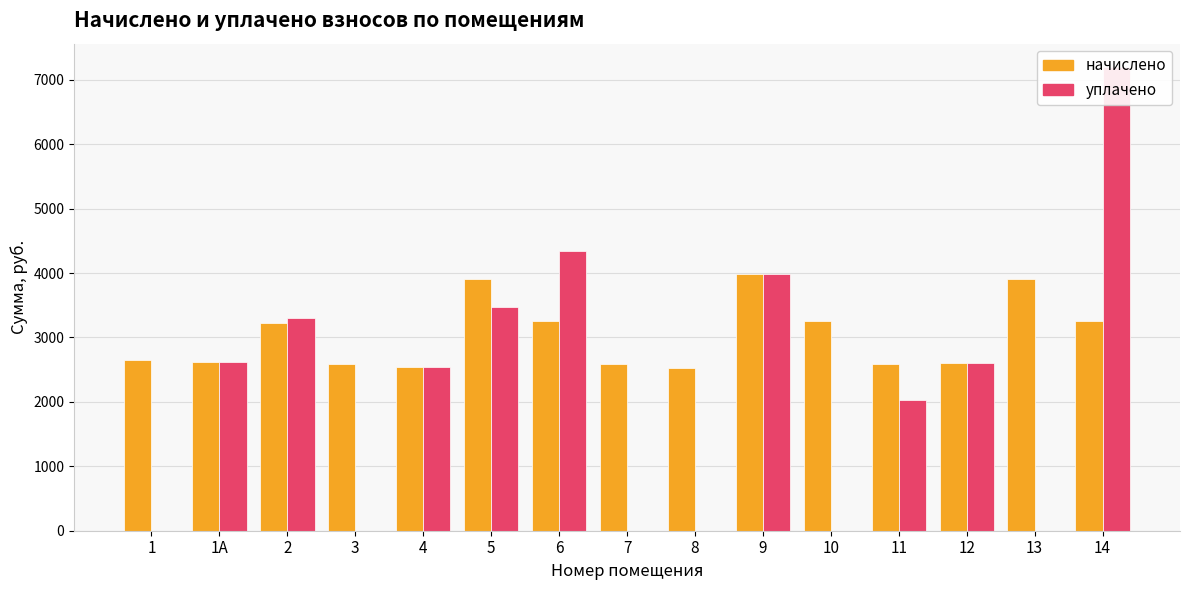

How many groups of bars are there?

15